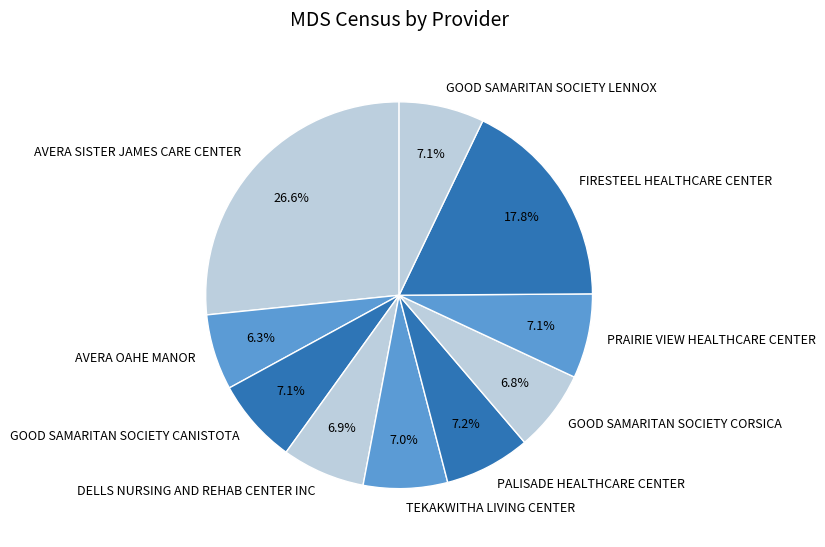

How many segments does this pie chart have?

10